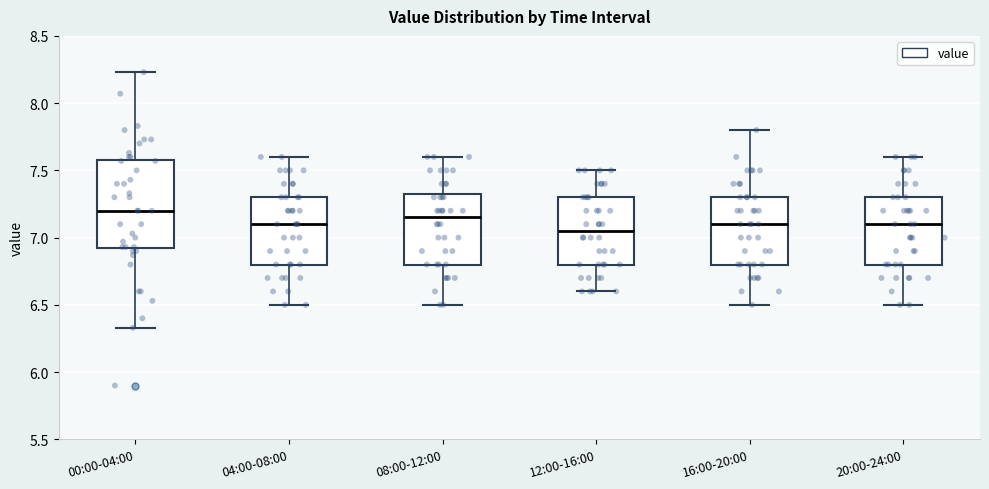

Reading left to right, transcribe this box plot: for each box, give where its median line is, the range the box spans, and where its two whiskers end, as read against the y-axis. The values are not printed on the chart, so give them approximately, as read against the axis.

00:00-04:00: median 7.20, box 6.90 to 7.60, whiskers 6.35 to 8.25
04:00-08:00: median 7.10, box 6.80 to 7.30, whiskers 6.50 to 7.60
08:00-12:00: median 7.15, box 6.80 to 7.35, whiskers 6.50 to 7.60
12:00-16:00: median 7.05, box 6.80 to 7.30, whiskers 6.60 to 7.50
16:00-20:00: median 7.10, box 6.80 to 7.30, whiskers 6.50 to 7.80
20:00-24:00: median 7.10, box 6.80 to 7.30, whiskers 6.50 to 7.60